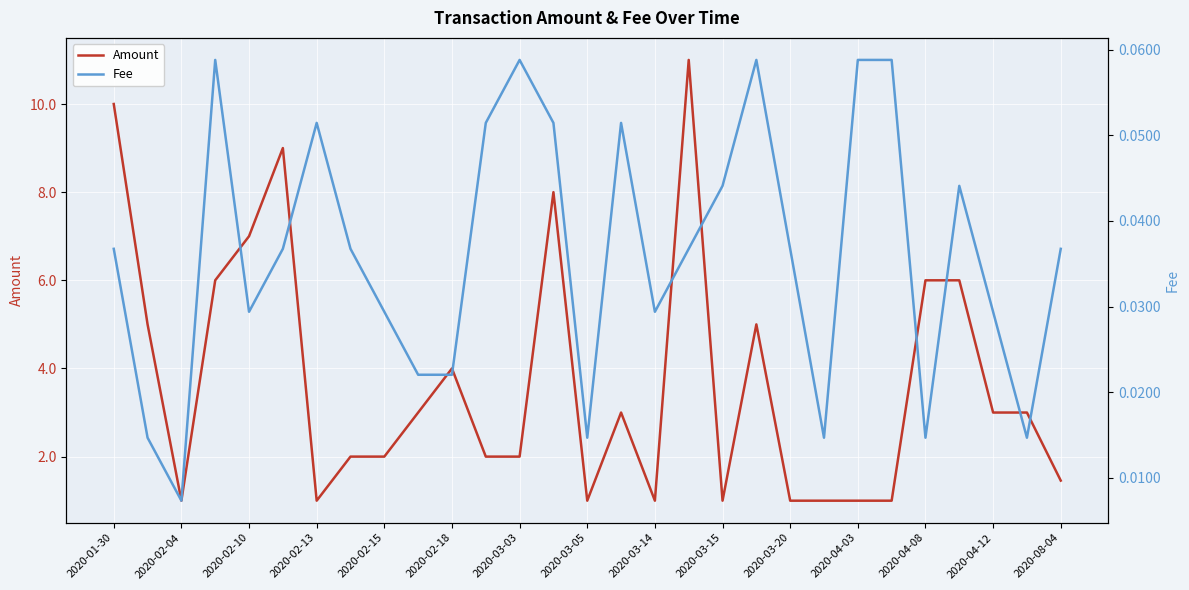

True or false: Amount has a value of 7.0 at 2020-02-10.

True